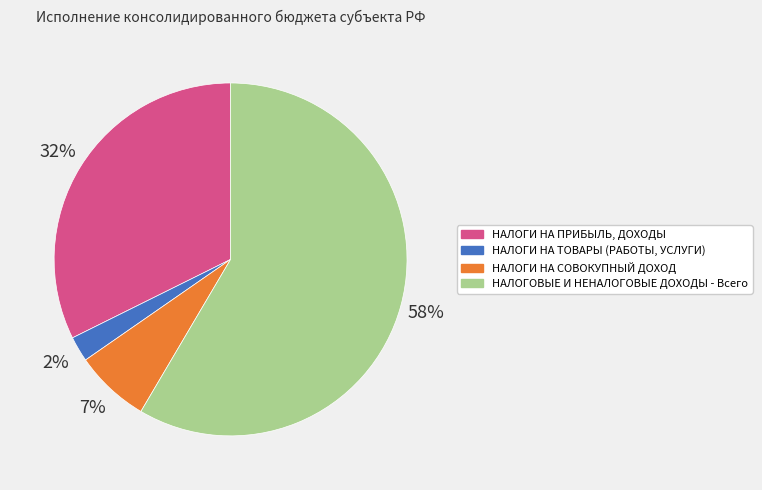

To the nearest percent, what percentage of the pie is НАЛОГИ НА ТОВАРЫ (РАБОТЫ, УСЛУГИ)?

2%